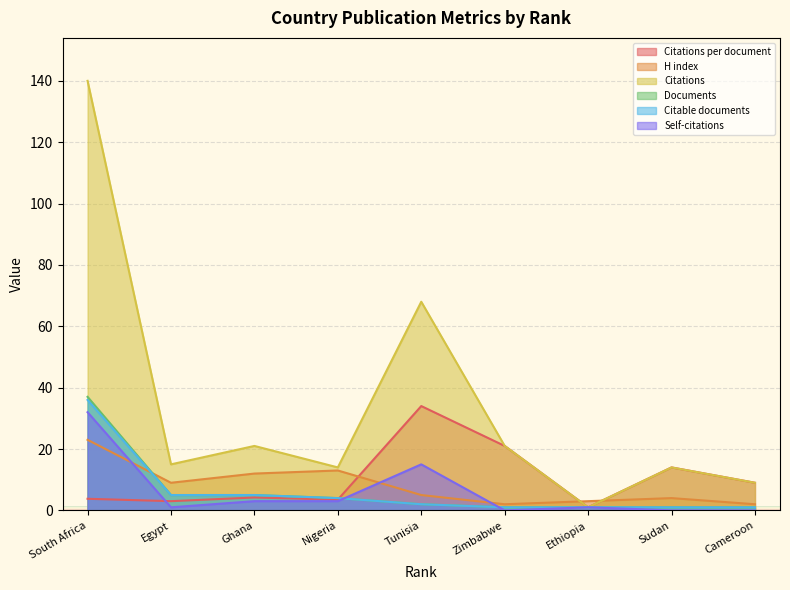

What is the sum of the Citations per document values at Ghana and Ethiopia?

5.2